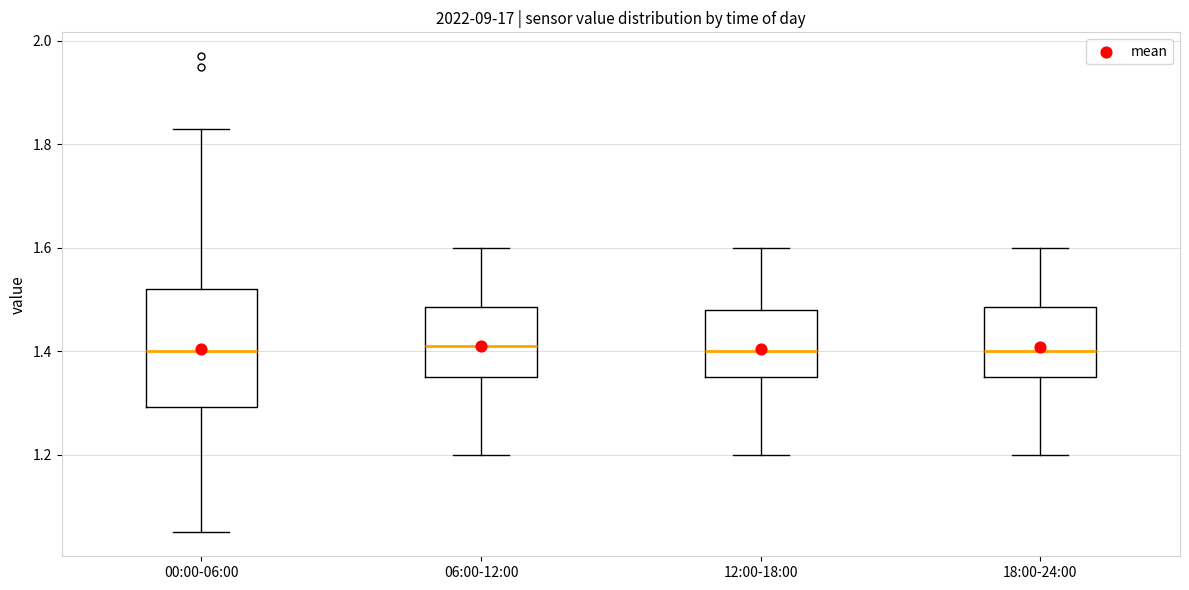

Where is the lower edge of the box for 12:00-18:00 on the y-axis? The values are not printed on the chart, so give them approximately, as read against the axis.

1.36